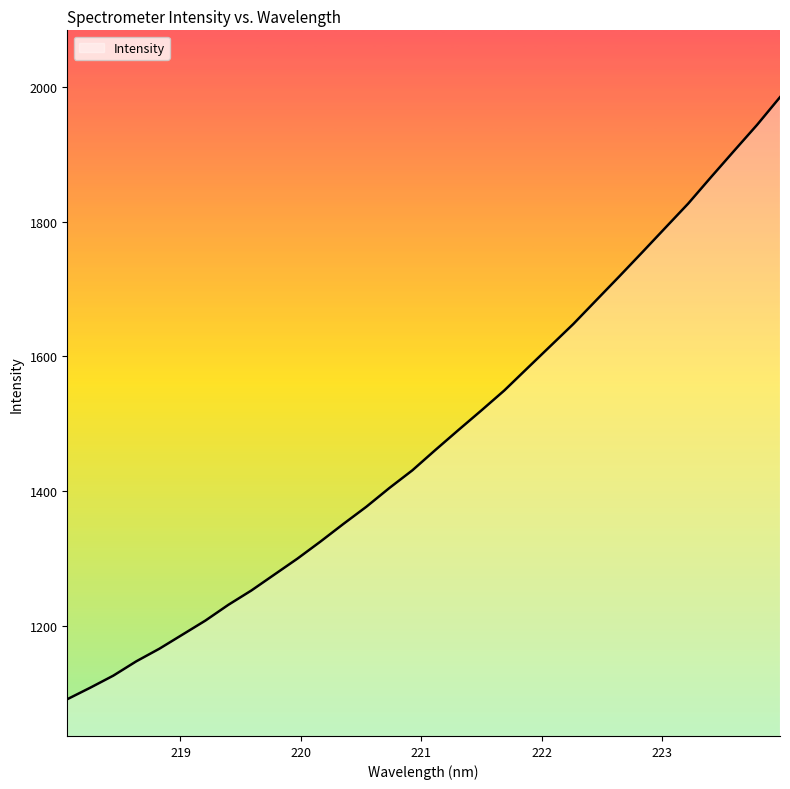

True or false: the data has more than 2 interior local peaks.

False